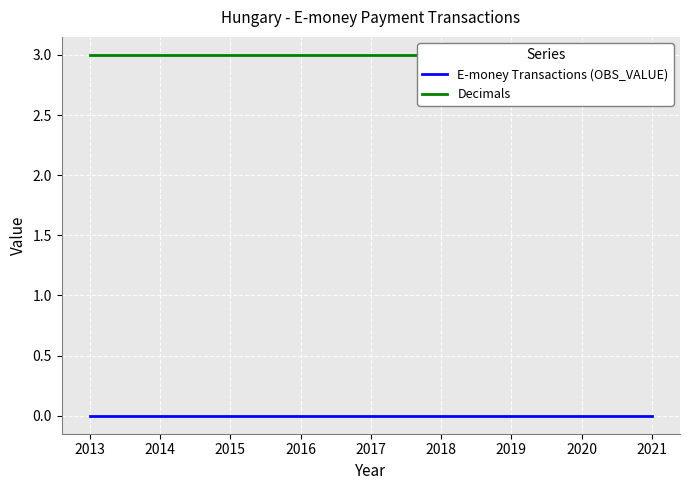

Is the value of Decimals at 2013 greater than the value of E-money Transactions (OBS_VALUE) at 2013?

Yes